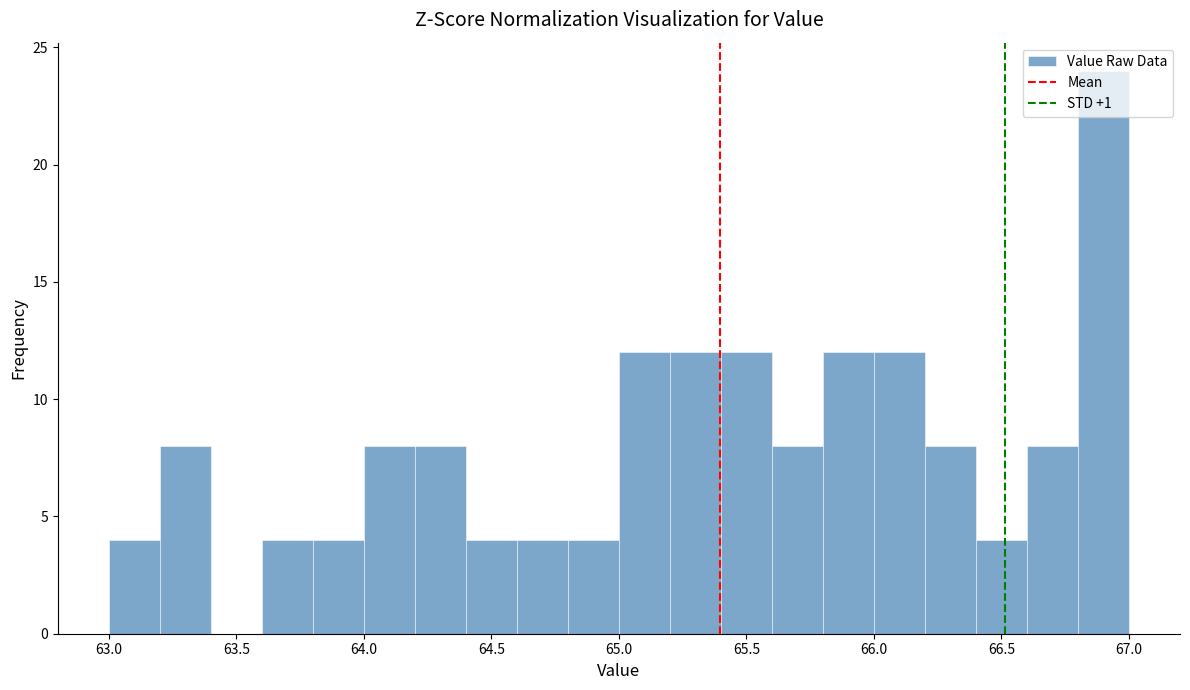

Reading left to right, transcribe this chart: for each bar, give the range it covers on the x-axis and its height. The values are not printed on the chart, so give them approximately, as read against the axis.

63.0 to 63.2: 4
63.2 to 63.4: 8
63.4 to 63.6: 0
63.6 to 63.8: 4
63.8 to 64.0: 4
64.0 to 64.2: 8
64.2 to 64.4: 8
64.4 to 64.6: 4
64.6 to 64.8: 4
64.8 to 65.0: 4
65.0 to 65.2: 12
65.2 to 65.4: 12
65.4 to 65.6: 12
65.6 to 65.8: 8
65.8 to 66.0: 12
66.0 to 66.2: 12
66.2 to 66.4: 8
66.4 to 66.6: 4
66.6 to 66.8: 8
66.8 to 67.0: 24